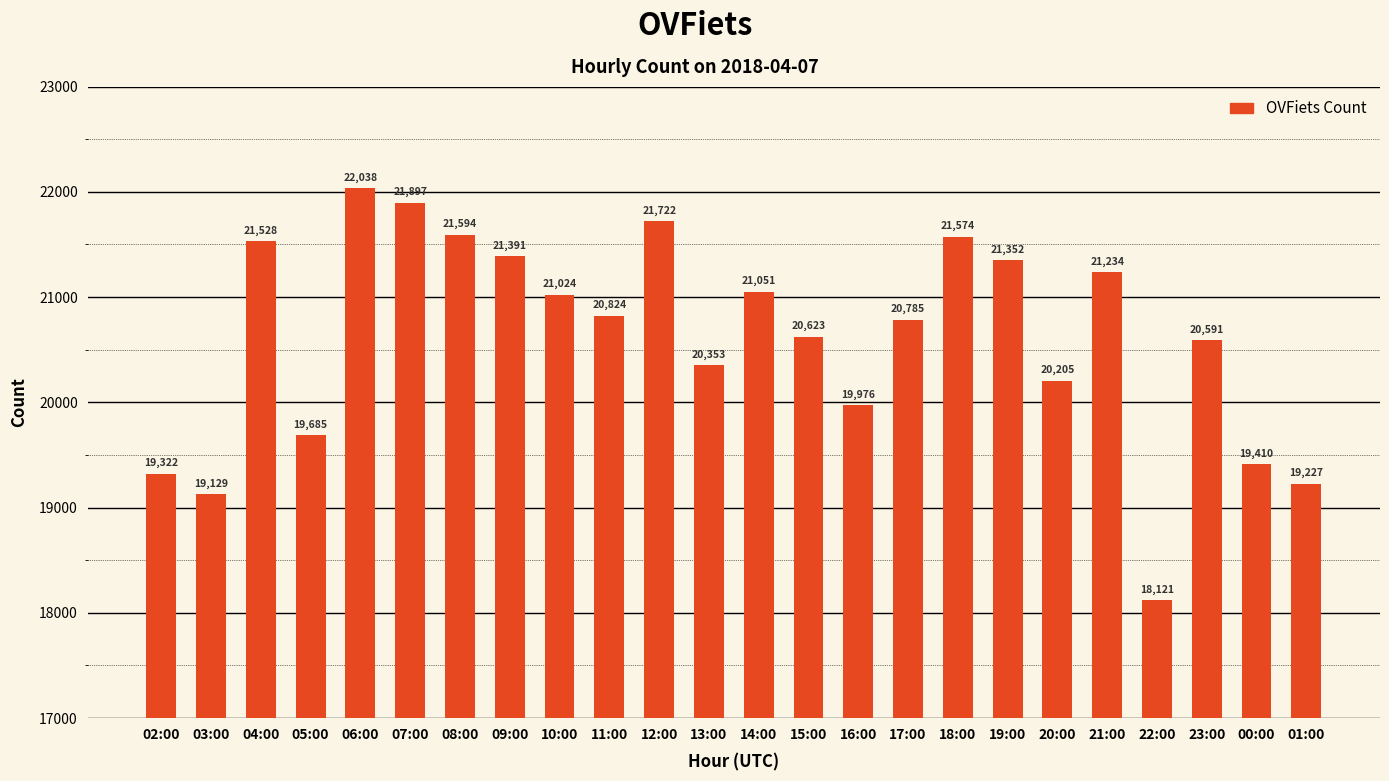

Reading left to right, transcribe all the data shown in this chart.

02:00=19322	03:00=19129	04:00=21528	05:00=19685	06:00=22038	07:00=21897	08:00=21594	09:00=21391	10:00=21024	11:00=20824	12:00=21722	13:00=20353	14:00=21051	15:00=20623	16:00=19976	17:00=20785	18:00=21574	19:00=21352	20:00=20205	21:00=21234	22:00=18121	23:00=20591	00:00=19410	01:00=19227